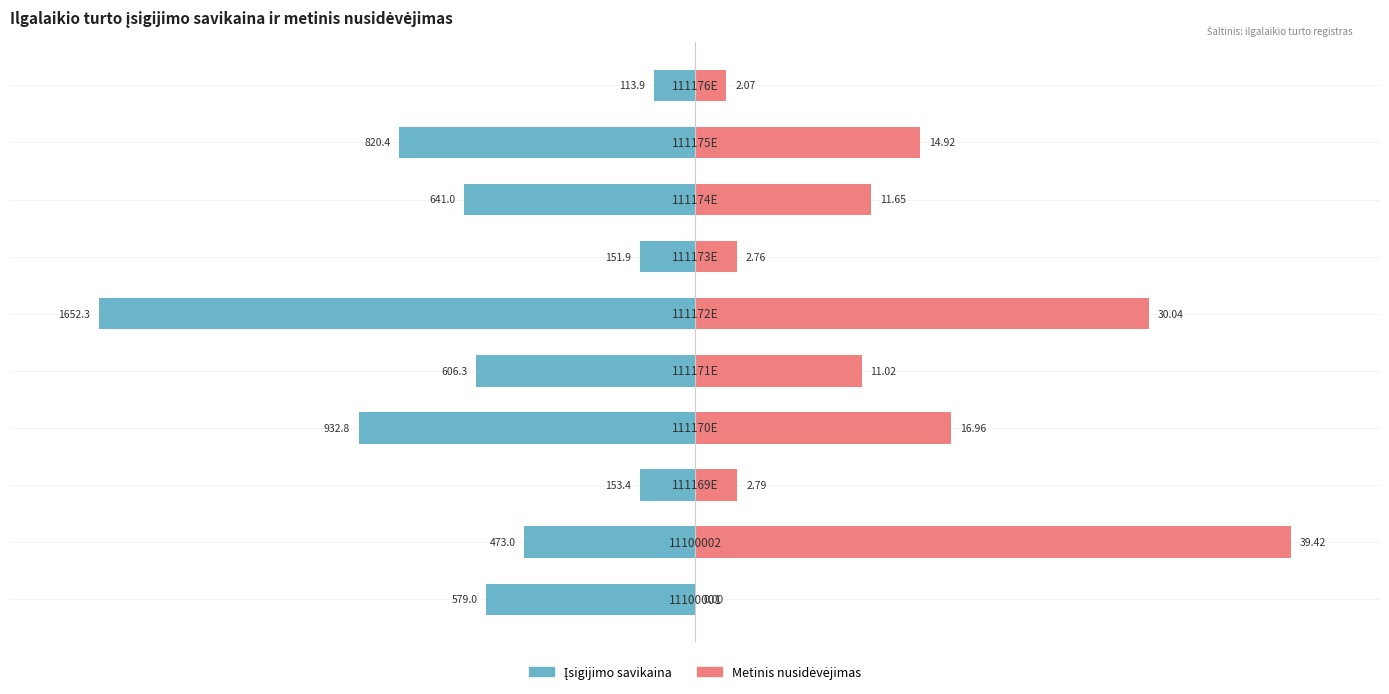

Which has a higher value, 6 or 1?

6